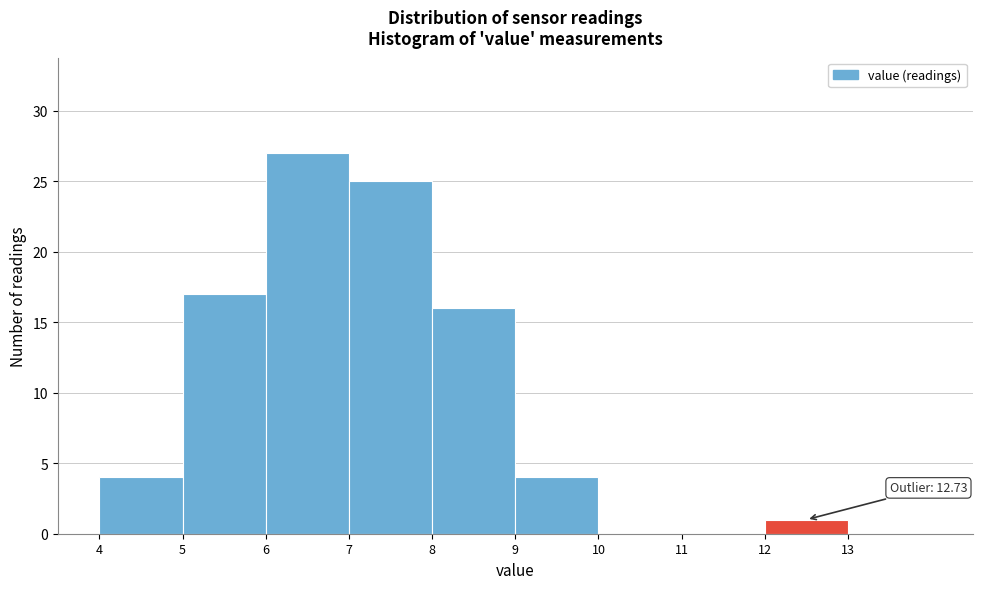

Which range on the x-axis has the tallest bar?

6 to 7